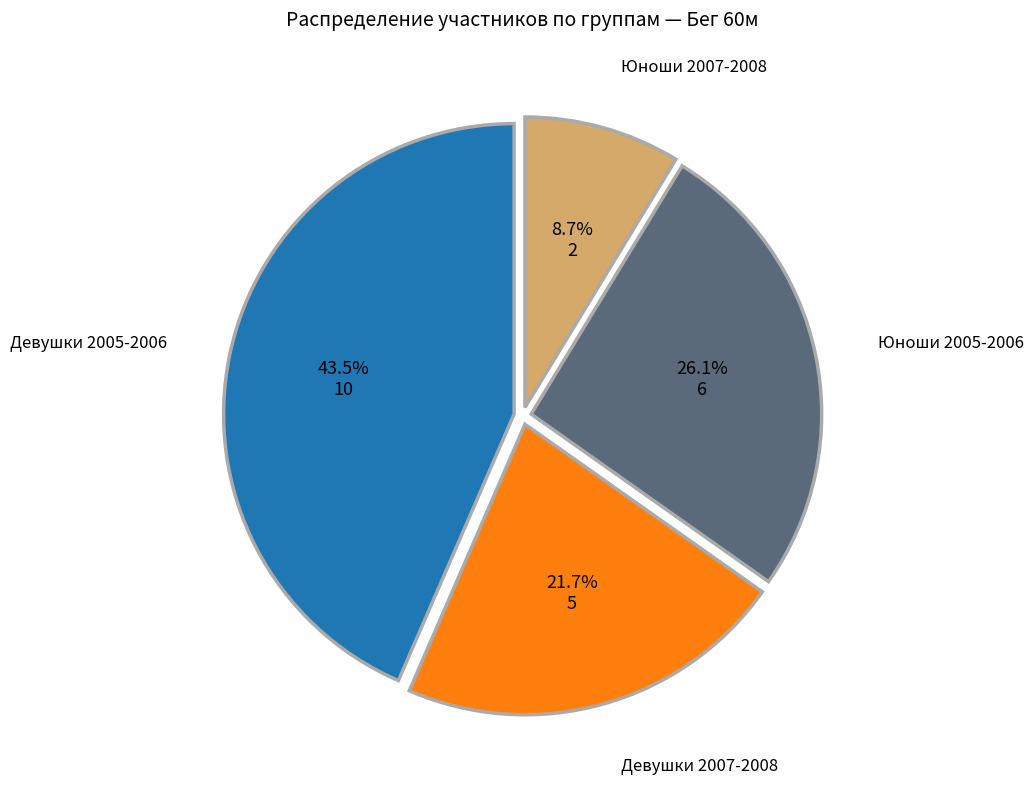

Is there a majority slice in this chart?

No